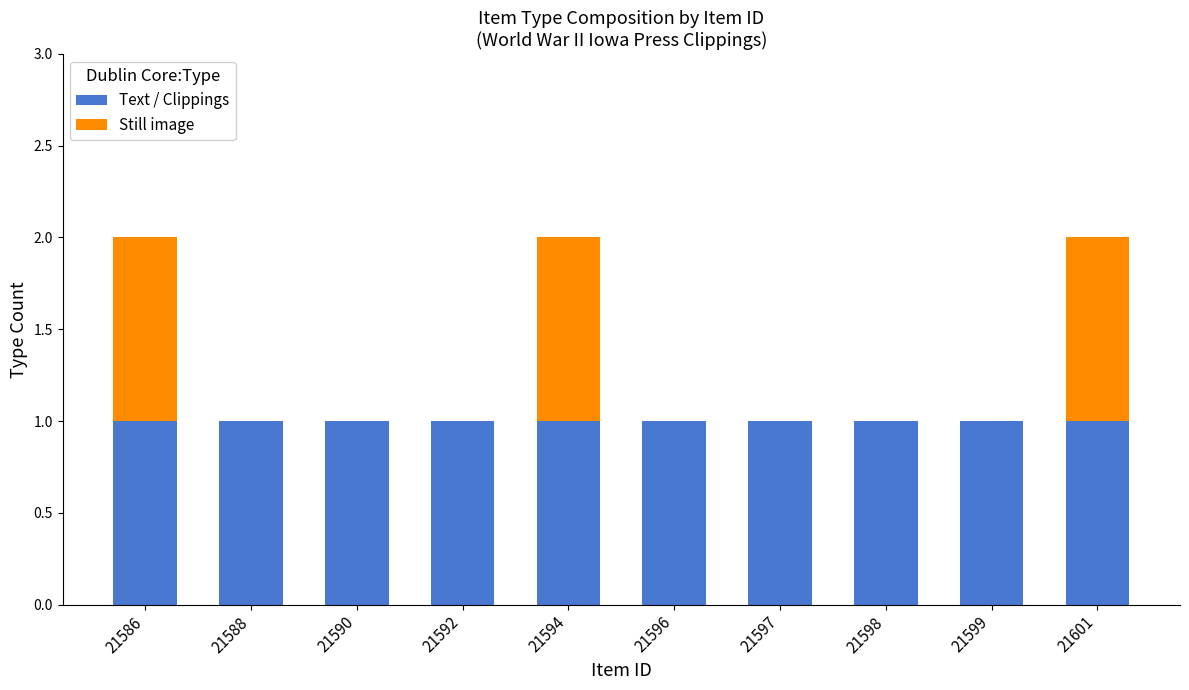

The value of Text / Clippings at 21590 is 2. True or false?

False